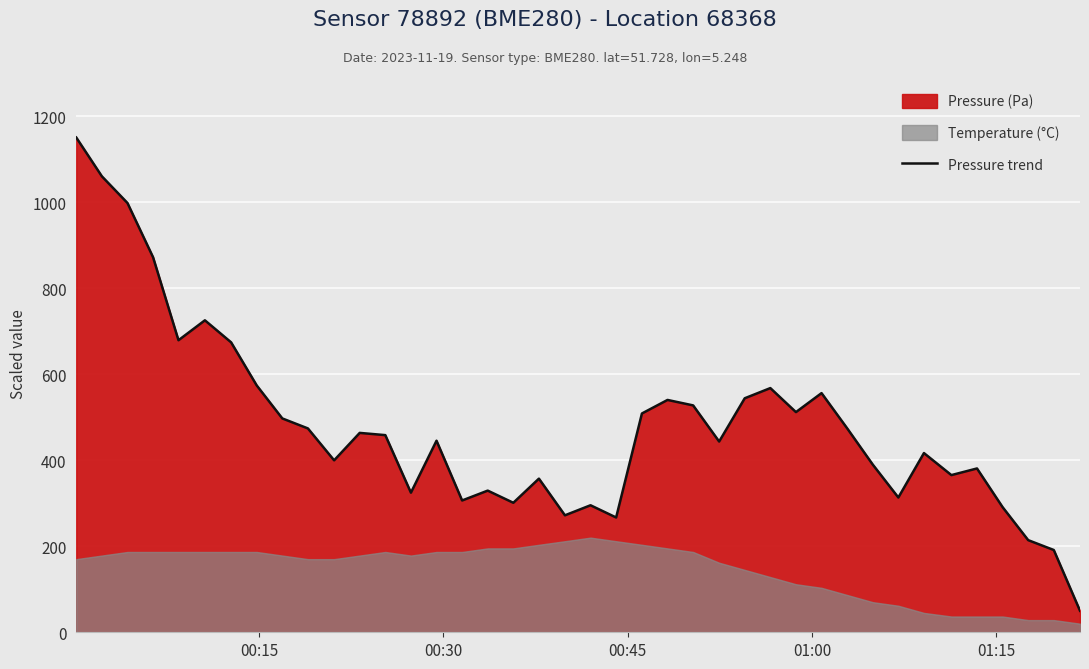

What is the minimum value for Pressure trend?

50.0